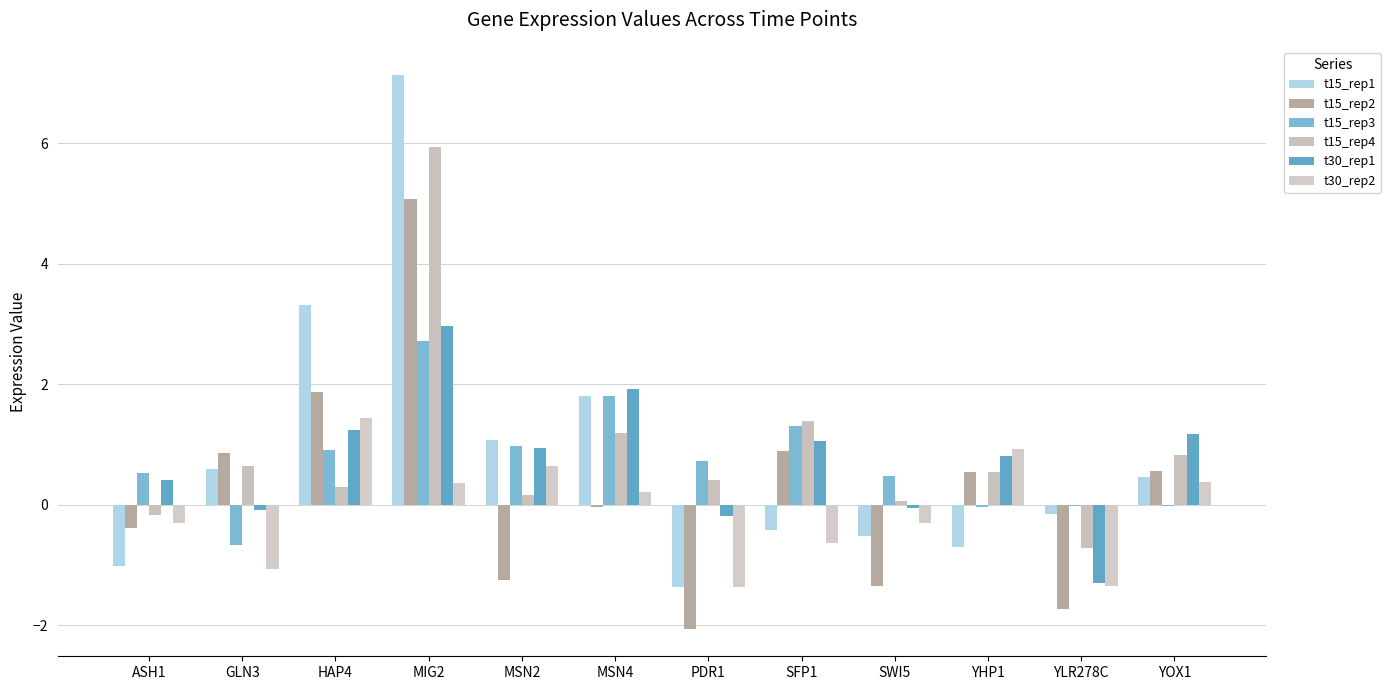

Rank the series by their maximum value, from highest to lowest.

t15_rep1, t15_rep4, t15_rep2, t30_rep1, t15_rep3, t30_rep2